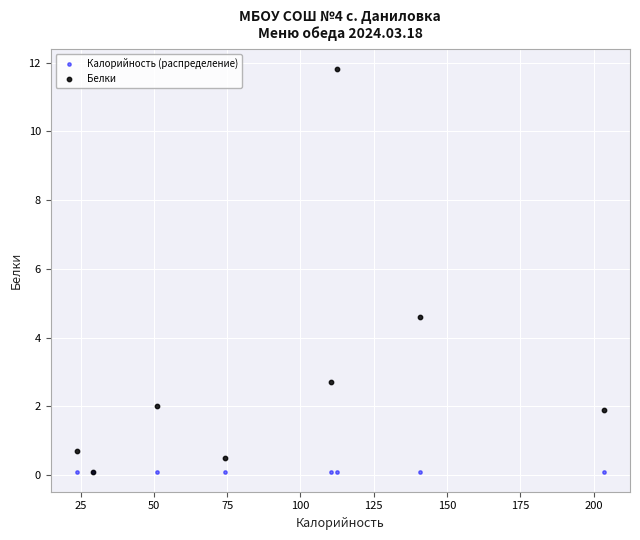

Which series contains the highest Y value?

Белки